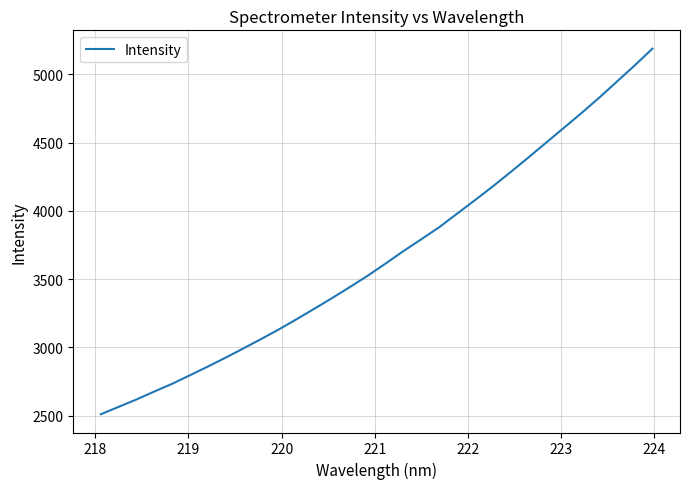

True or false: there are more than 2 points higher than both neighbors.

False